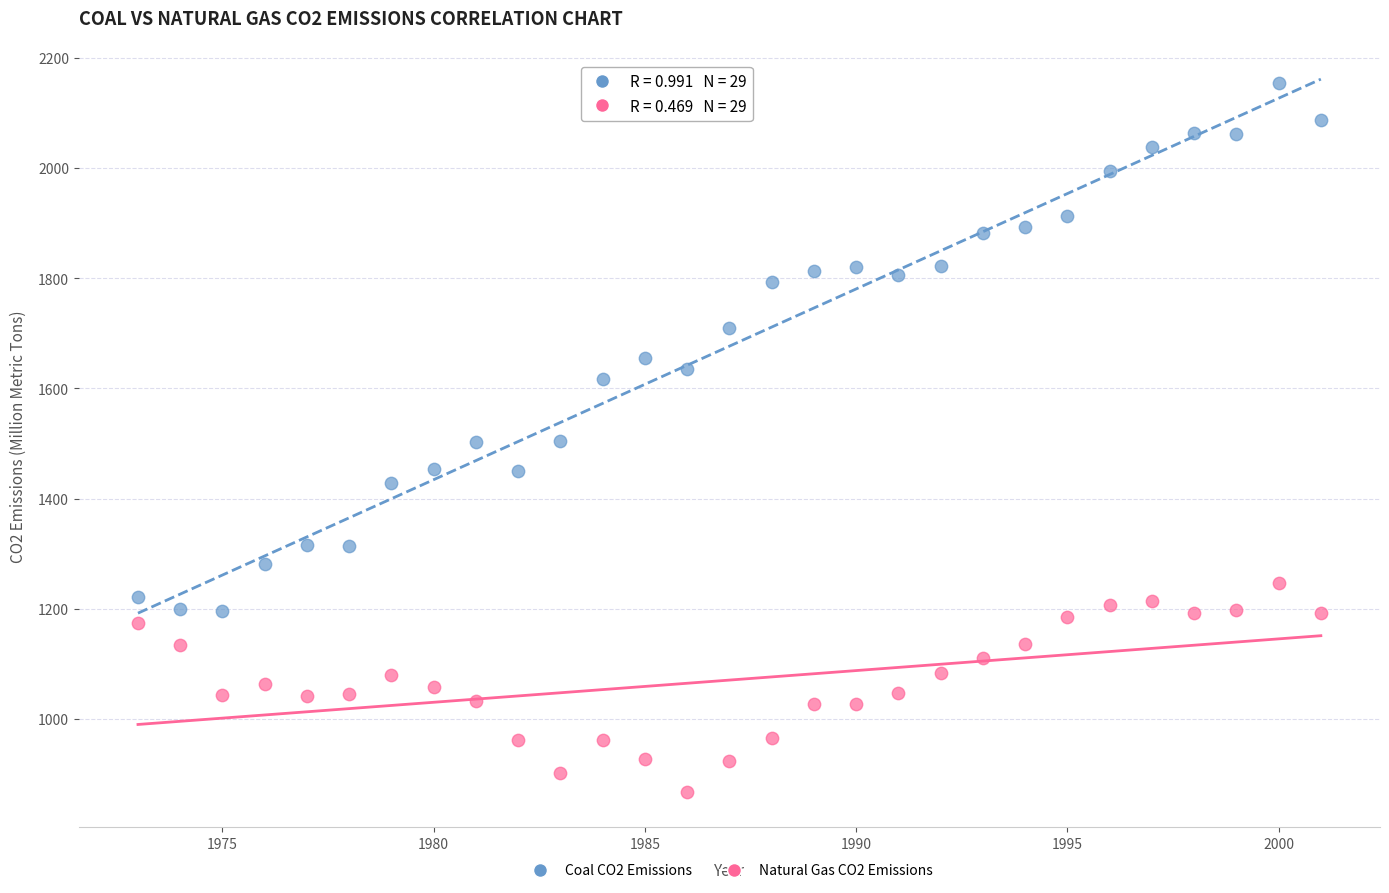

In the Coal CO2 Emissions series, what Y value is closest to 1674?

1655.0